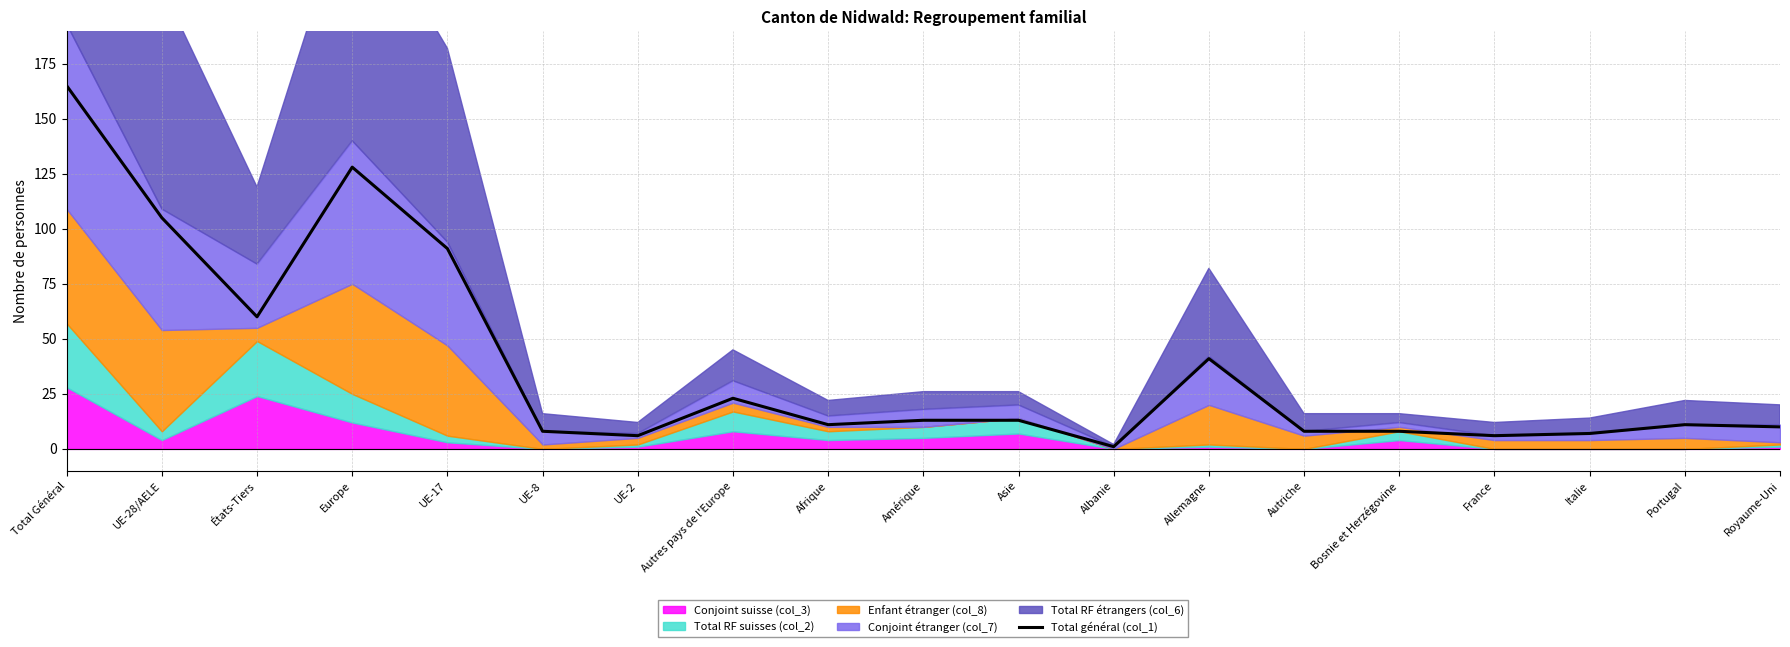

Reading left to right, list all the values displayed in this chart.

Total Général=165	UE-28/AELE=105	États-Tiers=60	Europe=128	UE-17=91	UE-8=8	UE-2=6	Autres pays de l'Europe=23	Afrique=11	Amérique=13	Asie=13	Albanie=1	Allemagne=41	Autriche=8	Bosnie et Herzégovine=8	France=6	Italie=7	Portugal=11	Royaume-Uni=10